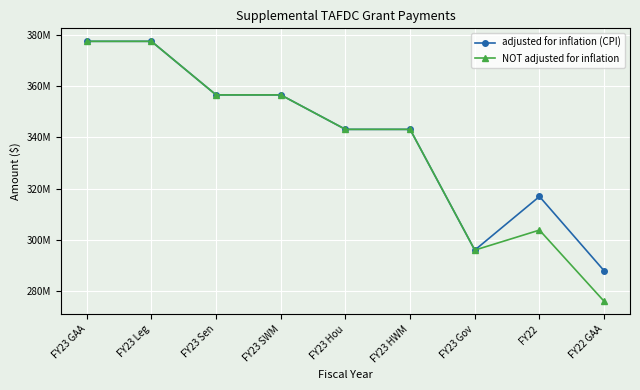

Which label corresponds to the largest value in the chart?

FY23 GAA